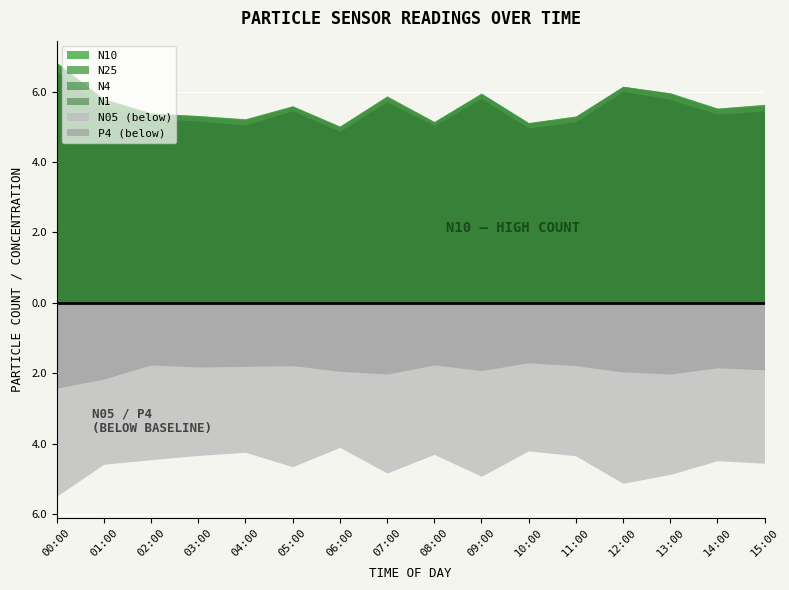

True or false: P4 and N4 cross at least once.

False